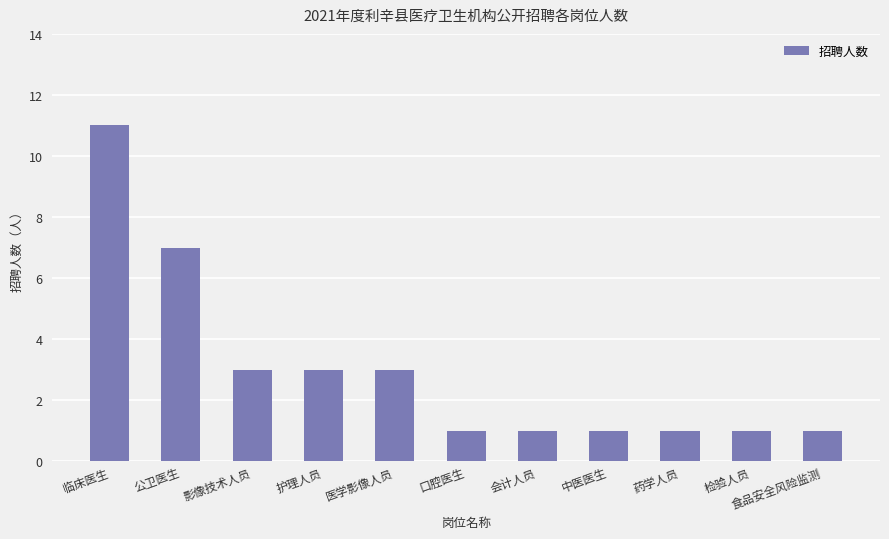

Are the bars grouped side by side (vs. stacked)?

No